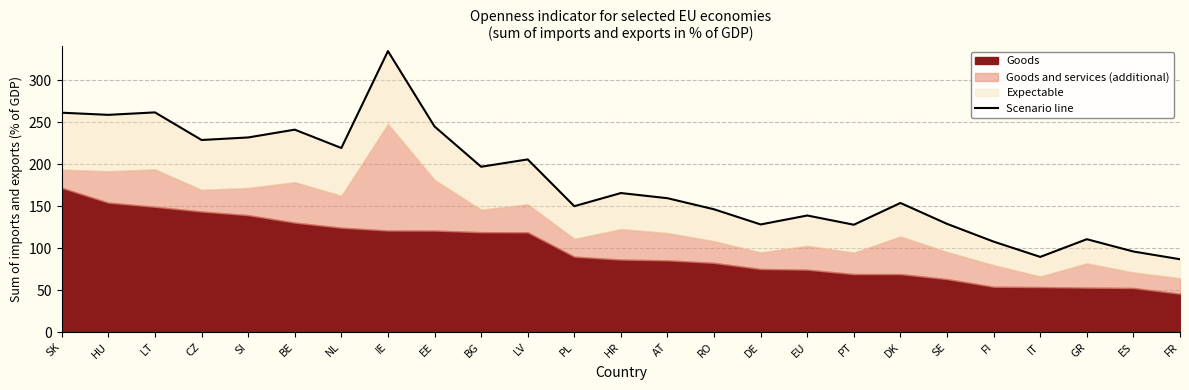

What is the difference between the maximum and second lowest values?

244.9